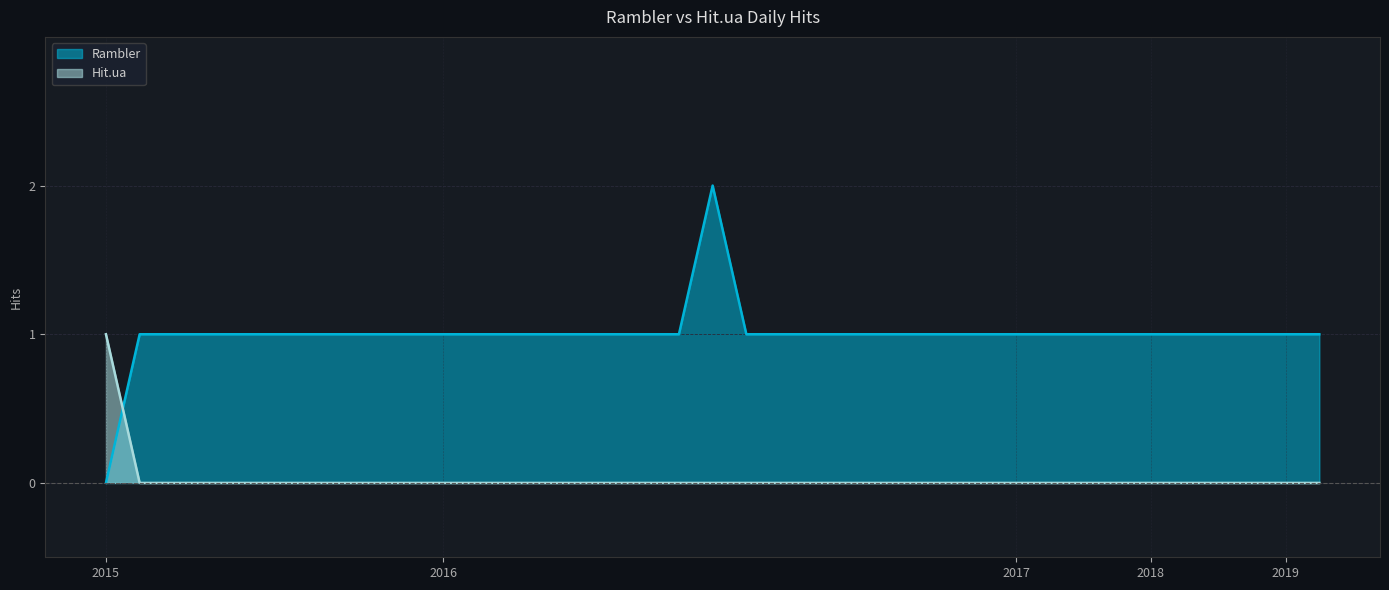

List the series in order of their peak value, highest first.

Rambler, Hit.ua